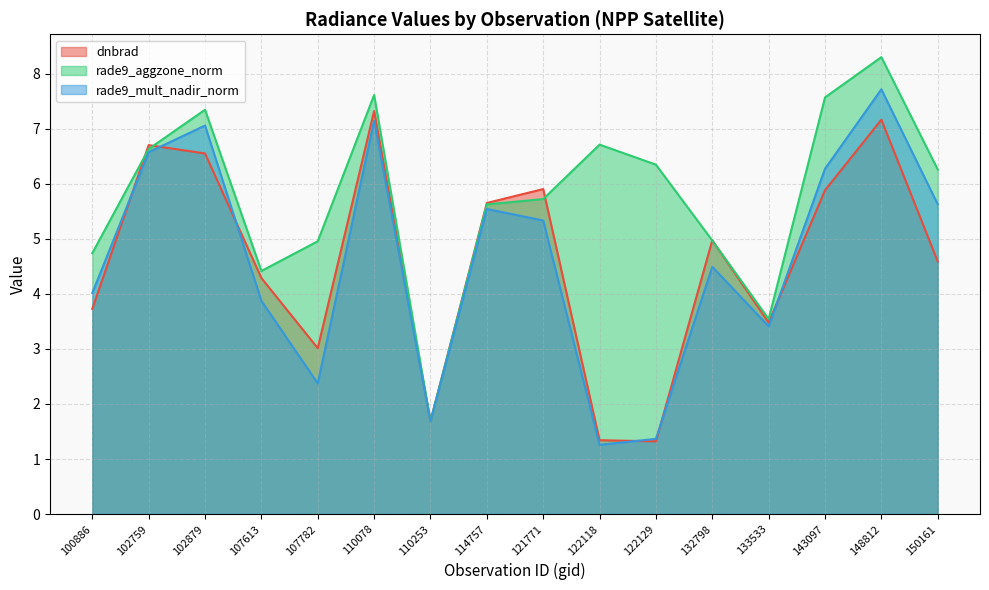

How many lines are shown in the chart?

3